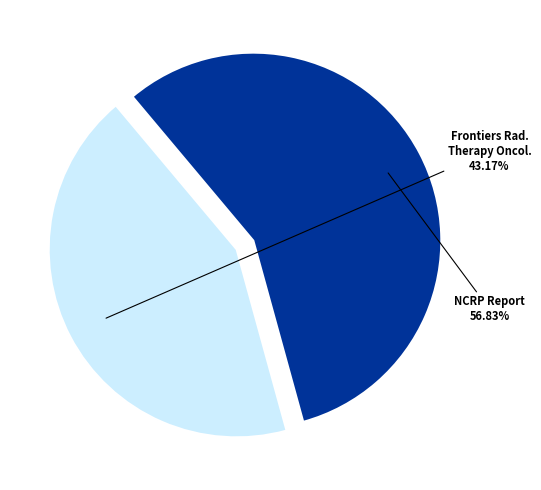

What percentage is the NCRP Report slice, to the nearest percent?

57%